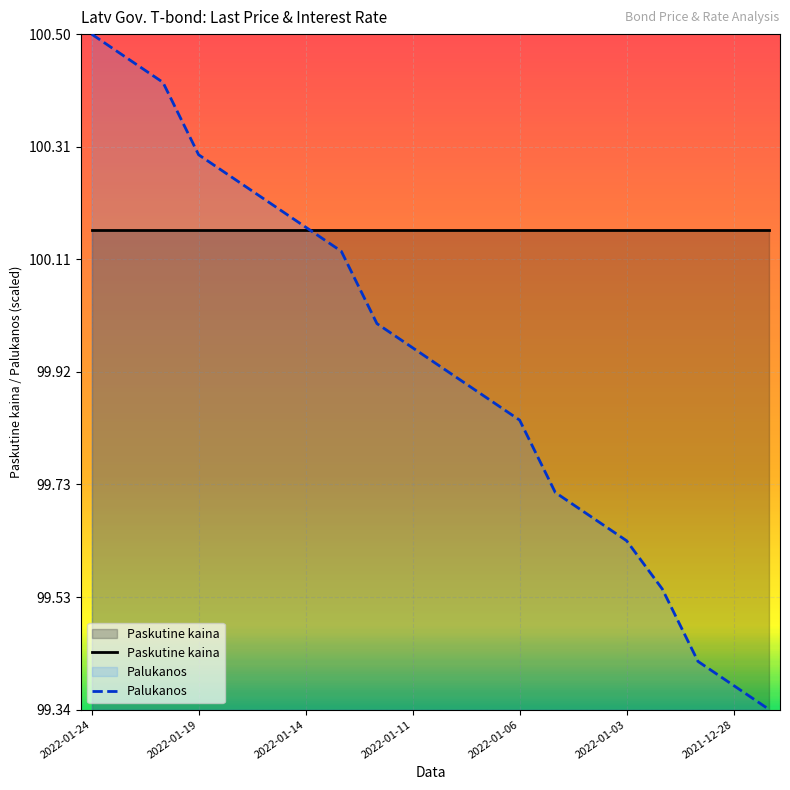

What is the value of the Palukanos point at the 15th from the left?

99.7